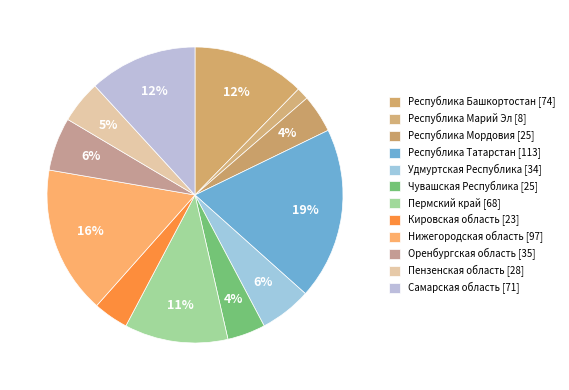

To the nearest percent, what is the average slice percentage?

8%